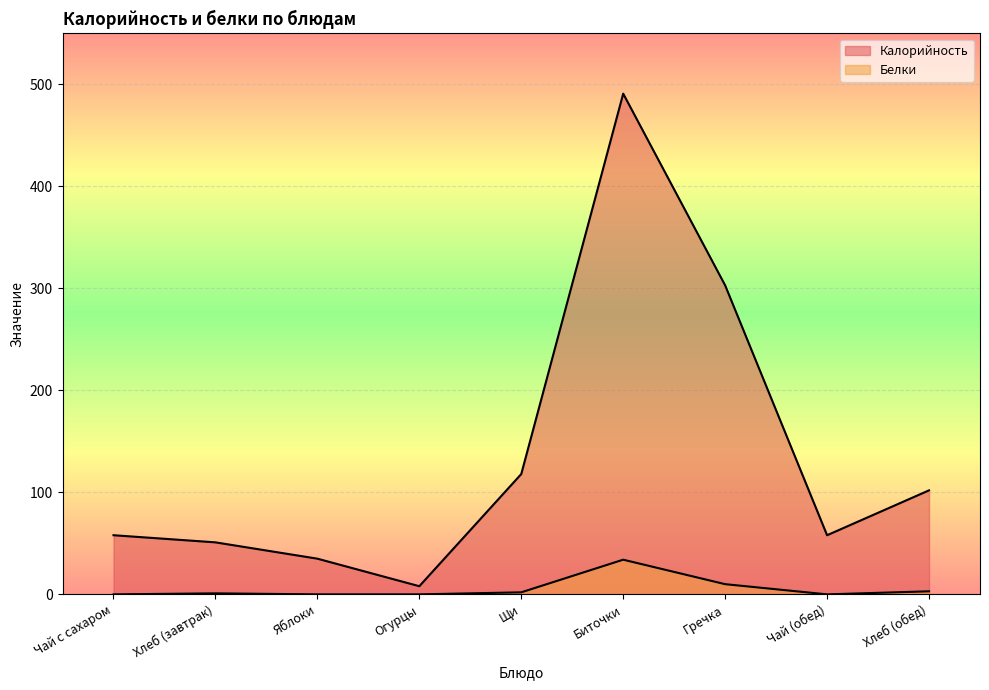

The value of Калорийность at Хлеб (завтрак) is 89. True or false?

False